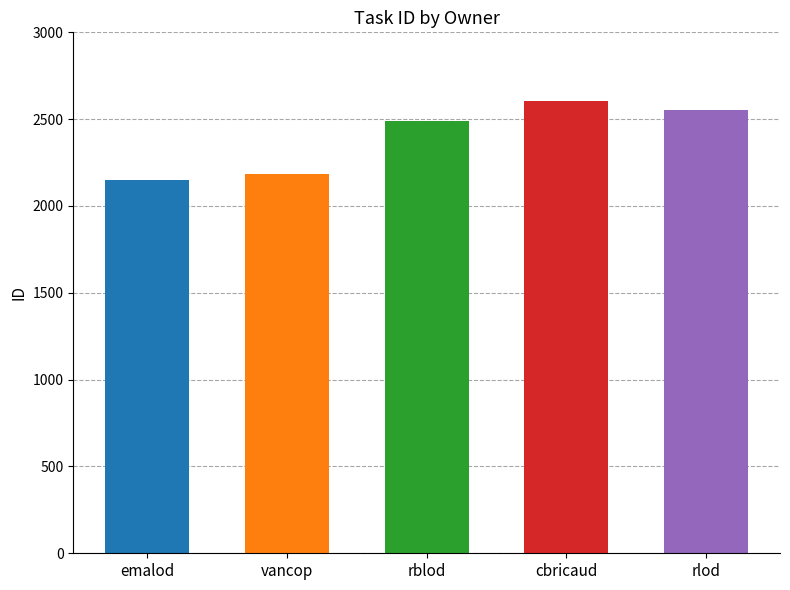

Which has a higher value, emalod or rblod?

rblod